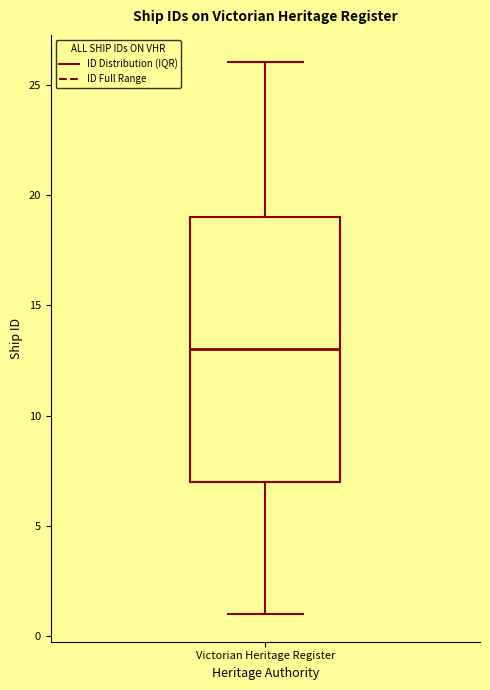

Read this box plot against the y-axis: the position of the median line, the range covered by the box, and the ends of both whiskers. The values are not printed on the chart, so give them approximately, as read against the axis.

median 13, box 7 to 19, whiskers 1 to 26